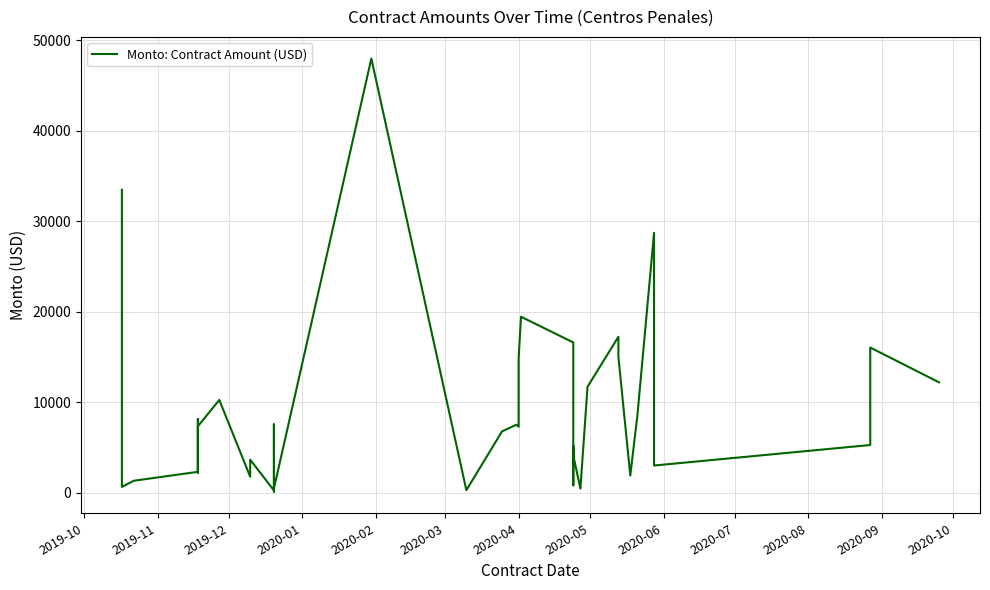

How many lines are shown in the chart?

1